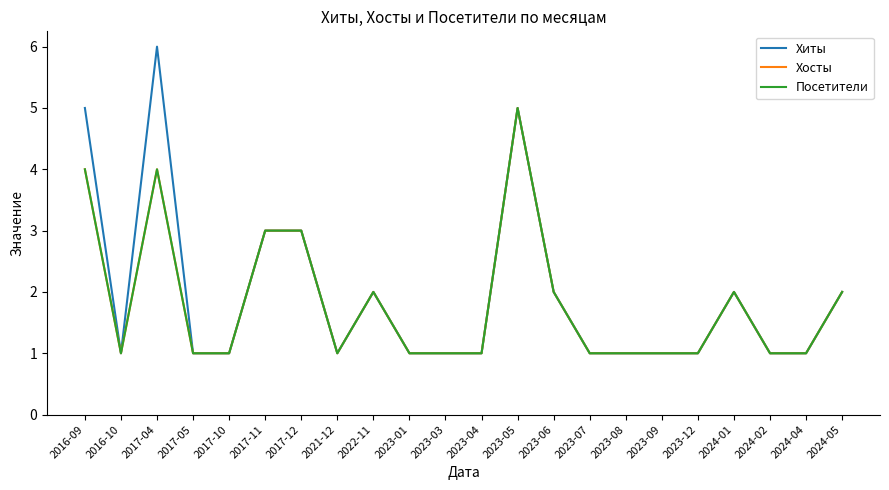

In Хосты, how many points are higher than both neighbors (excluding endpoints)?

4